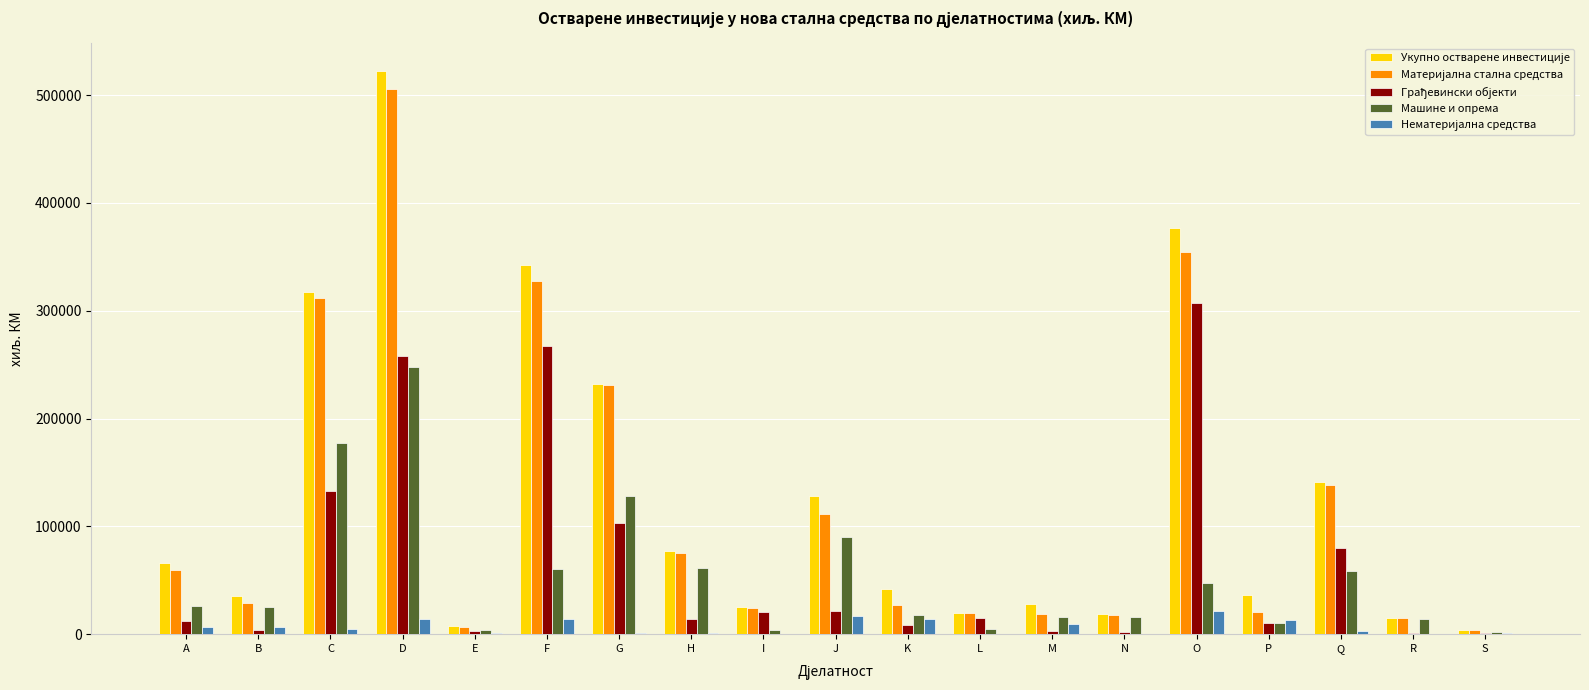

Which label corresponds to the largest value in the chart?

D